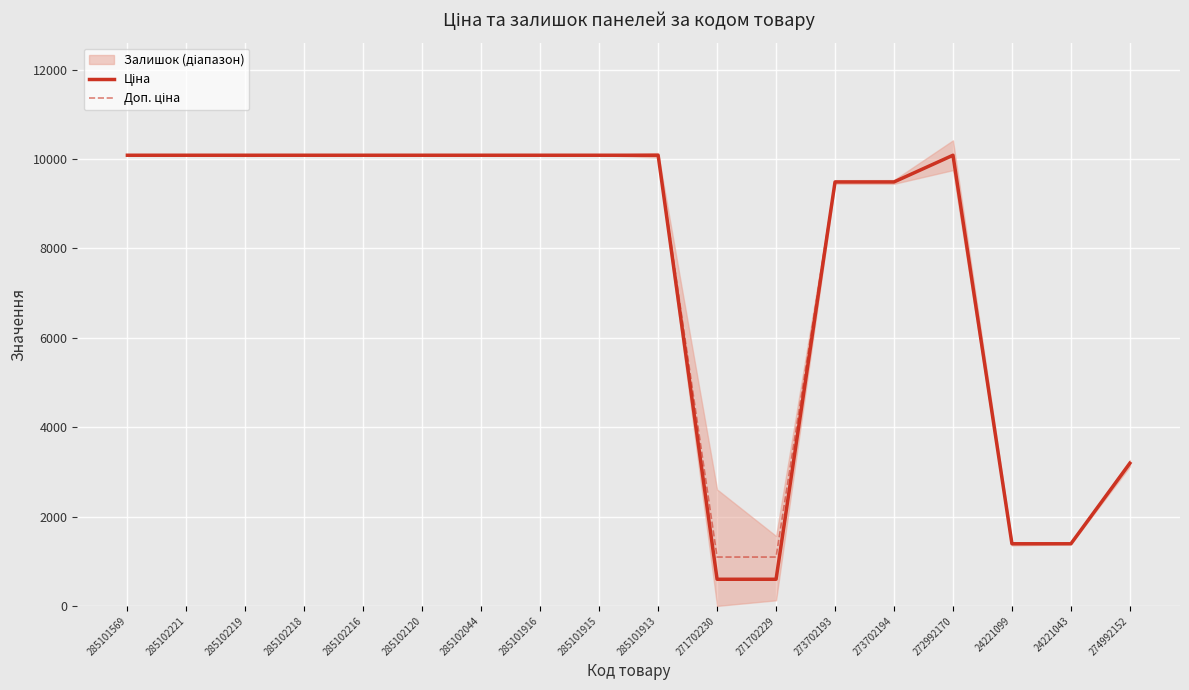

Does the chart display data point markers on the line(s)?

No